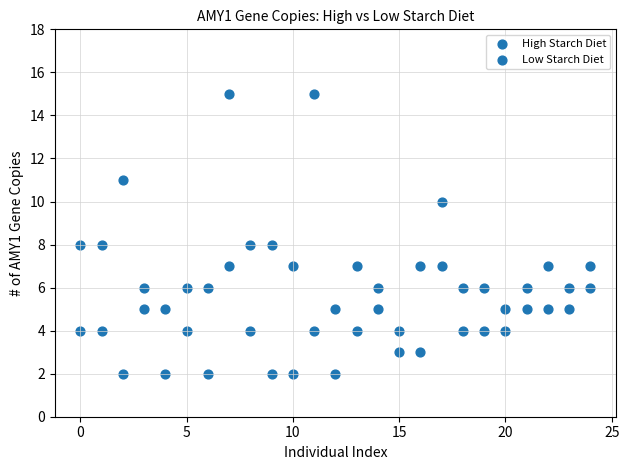

How many points are shown in the scatter plot?

50